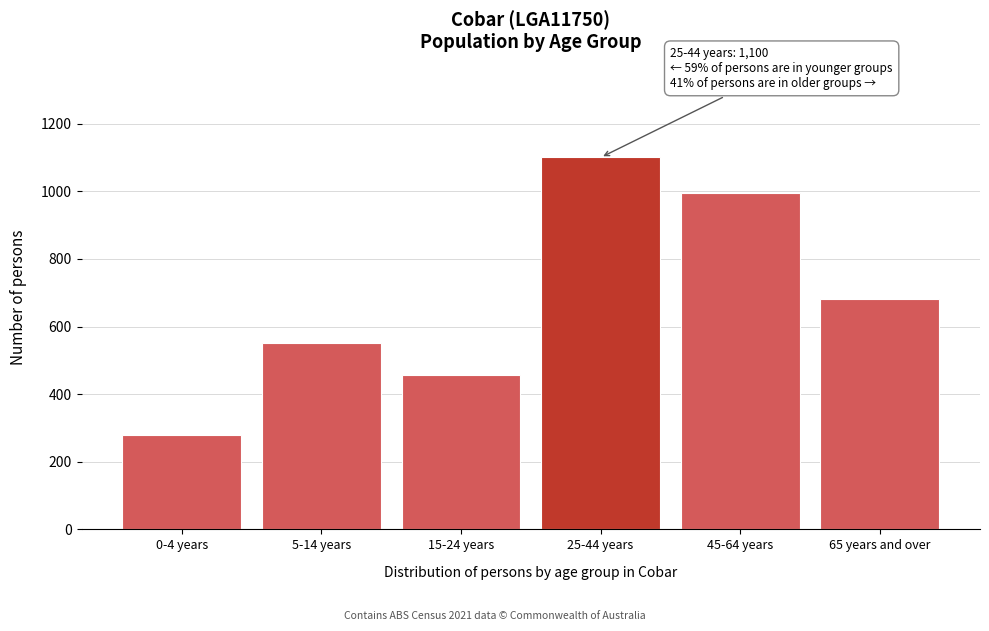

Reading left to right, what are all the values shown in this chart?

0-4 years=279	5-14 years=552	15-24 years=458	25-44 years=1100	45-64 years=996	65 years and over=680